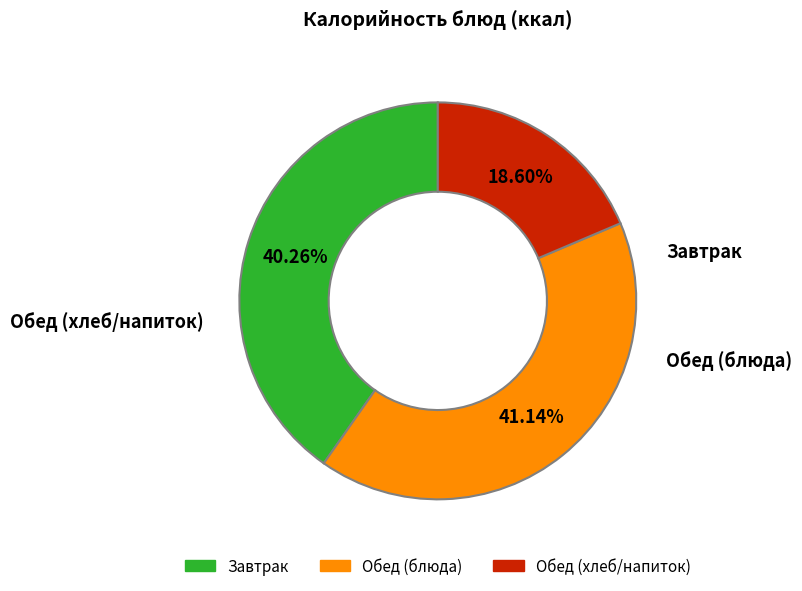

Is there any slice that represents more than half of the pie?

No